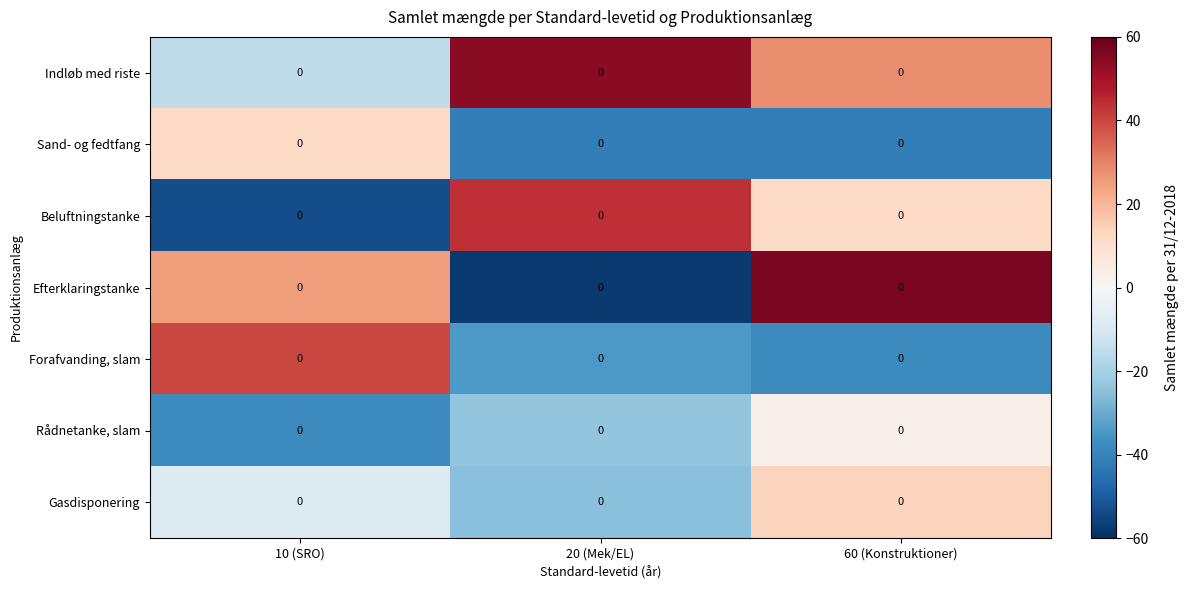

How many negative values does the Forafvanding, slam series have?

2